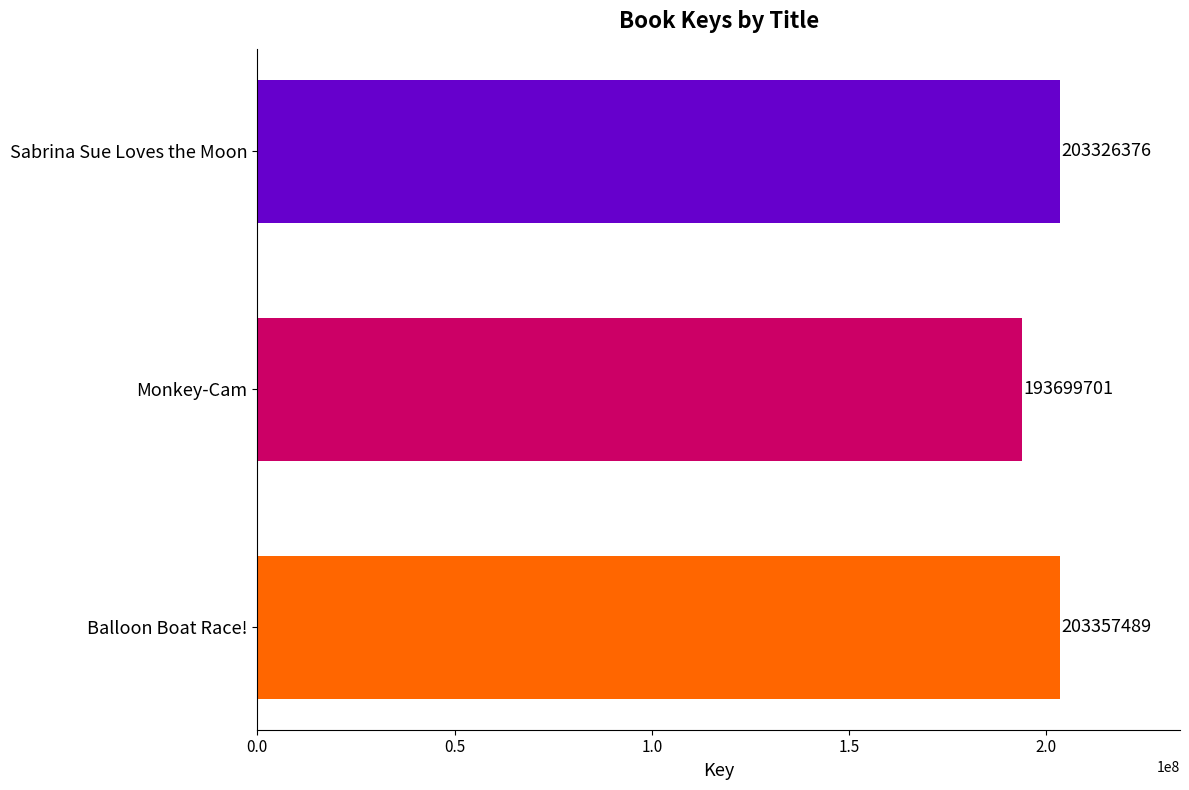

Which label corresponds to the smallest value in the chart?

Monkey-Cam